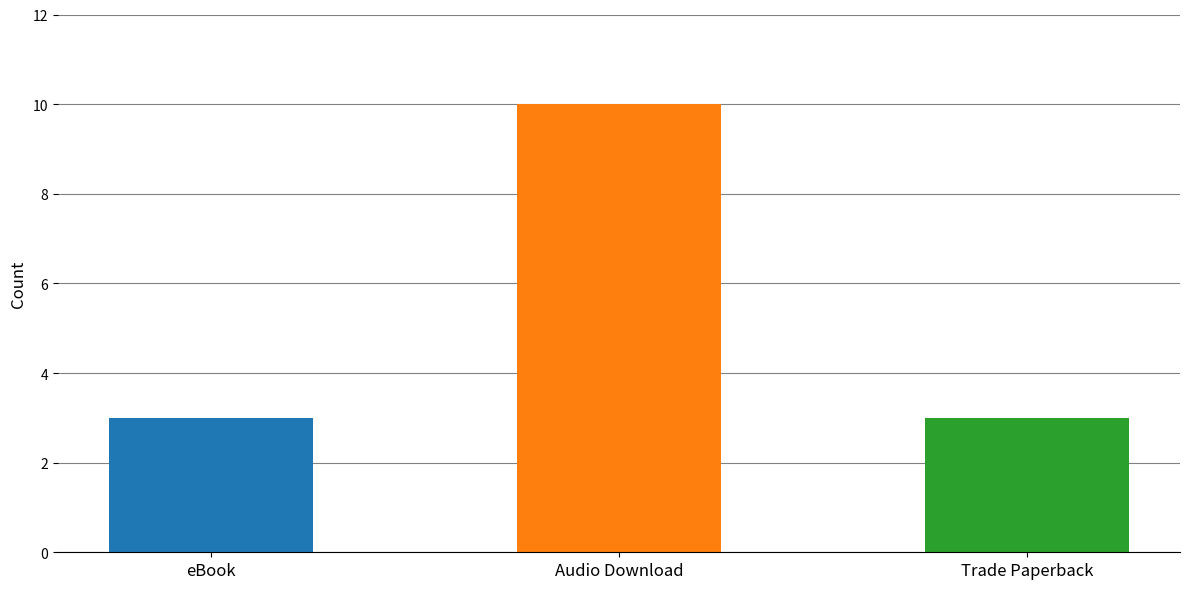

Is it true that the value at Trade Paperback is 1?

False